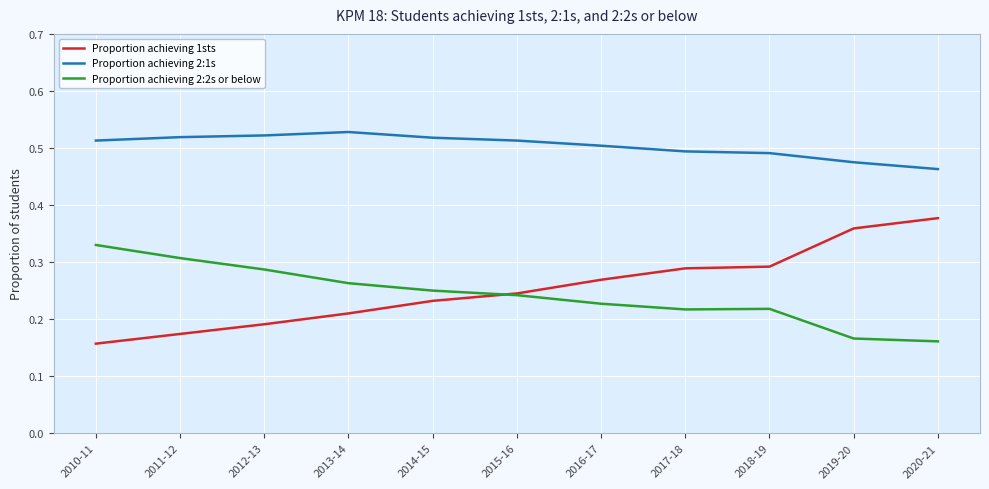

Count the Proportion achieving 2:1s values in the range 0 to 1.

11